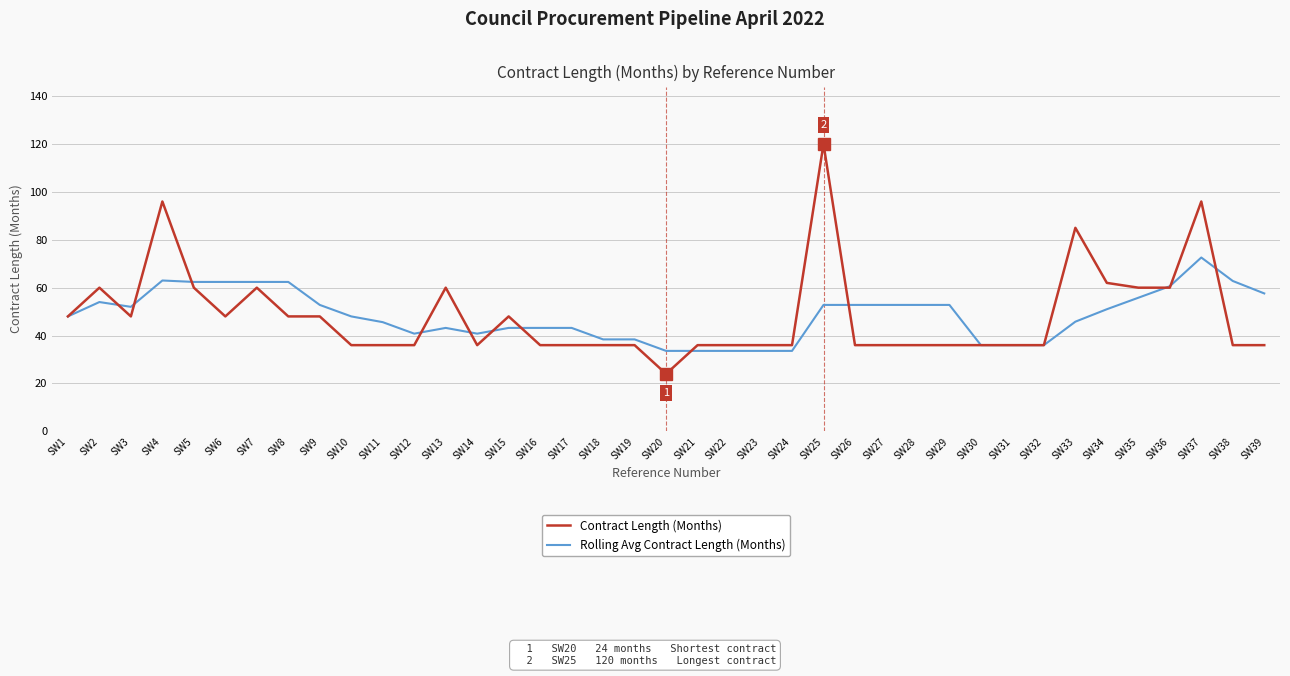

The Contract Length (Months) series shows 36.7 at SW33. True or false?

False